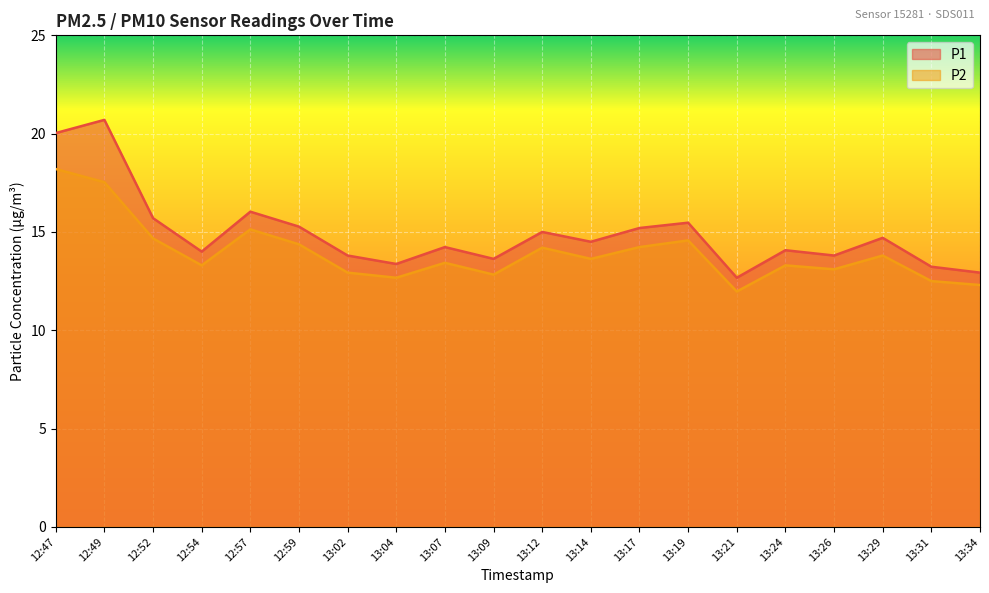

What is the sum of the P2 values at 13:29 and 12:57?

28.9